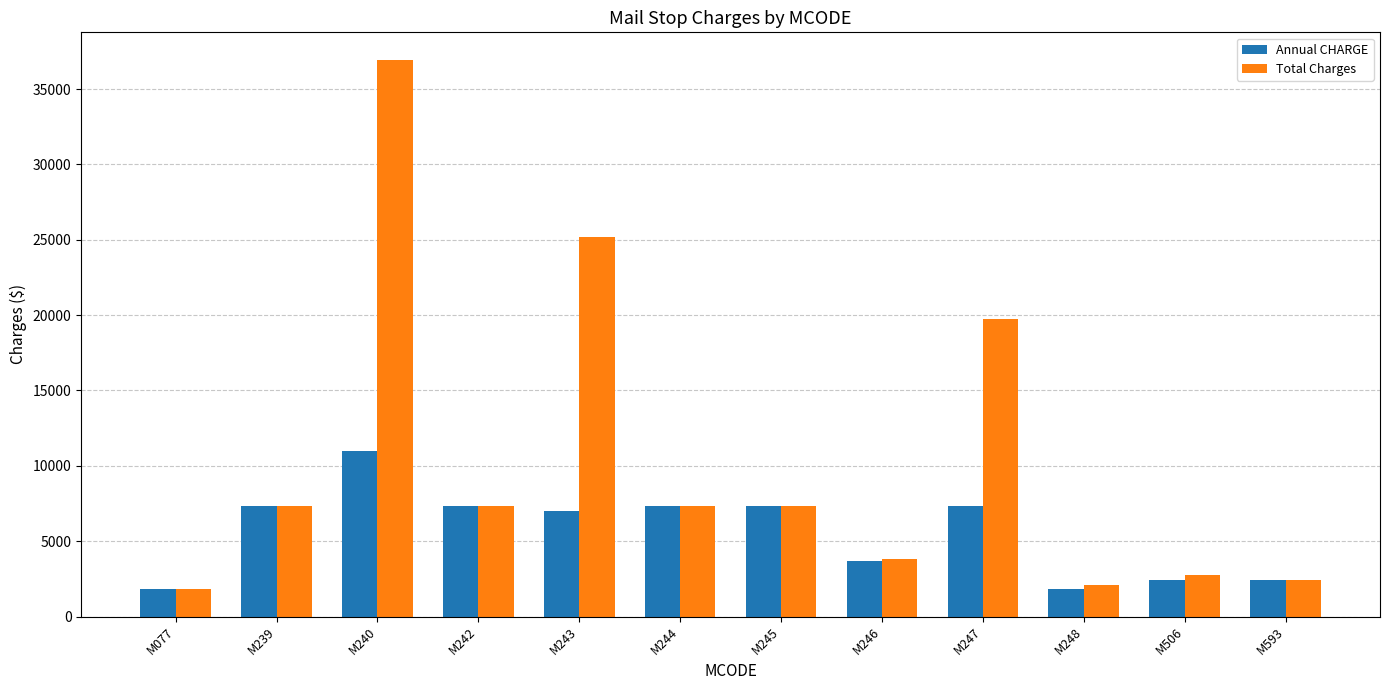

Rank the series by their average value, from lowest to highest.

Annual CHARGE, Total Charges